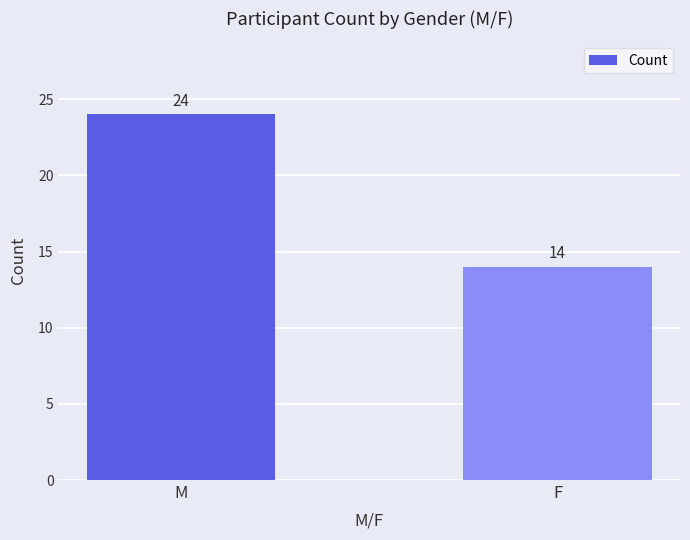

Does the chart contain stacked bars?

No